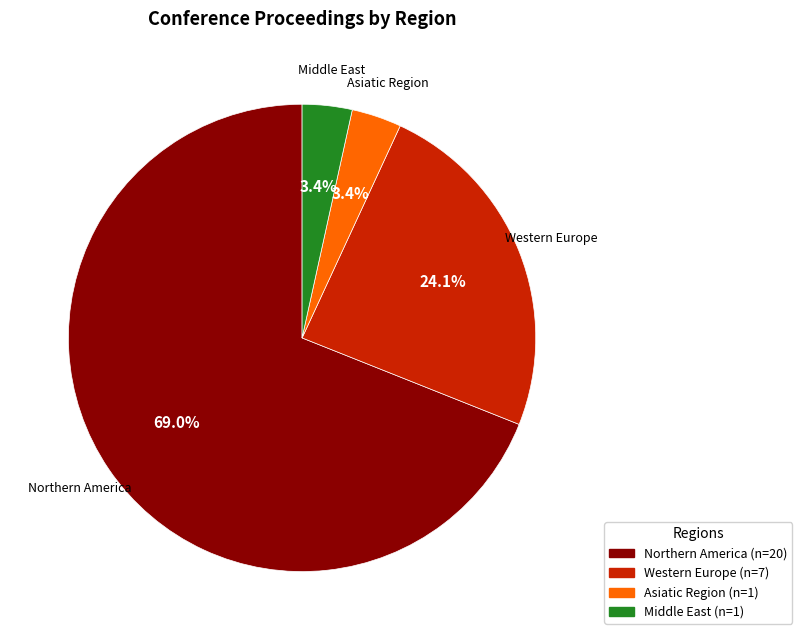

Is there a majority slice in this chart?

Yes